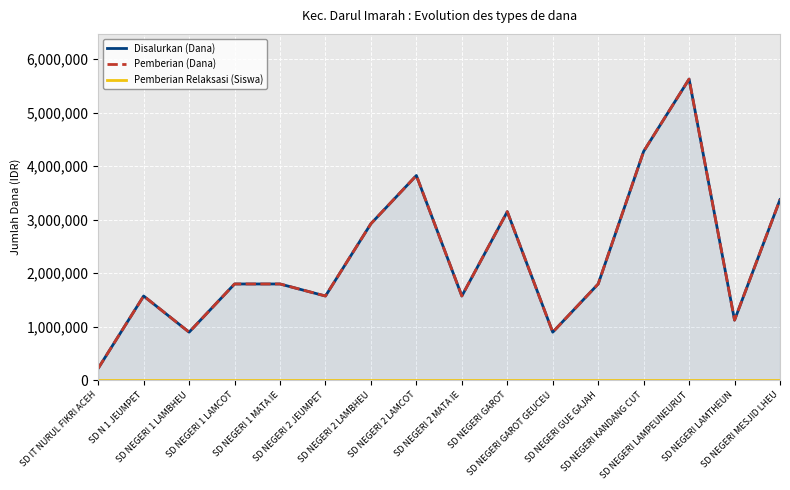

Which series has the widest spread of values?

Disalurkan (Dana)